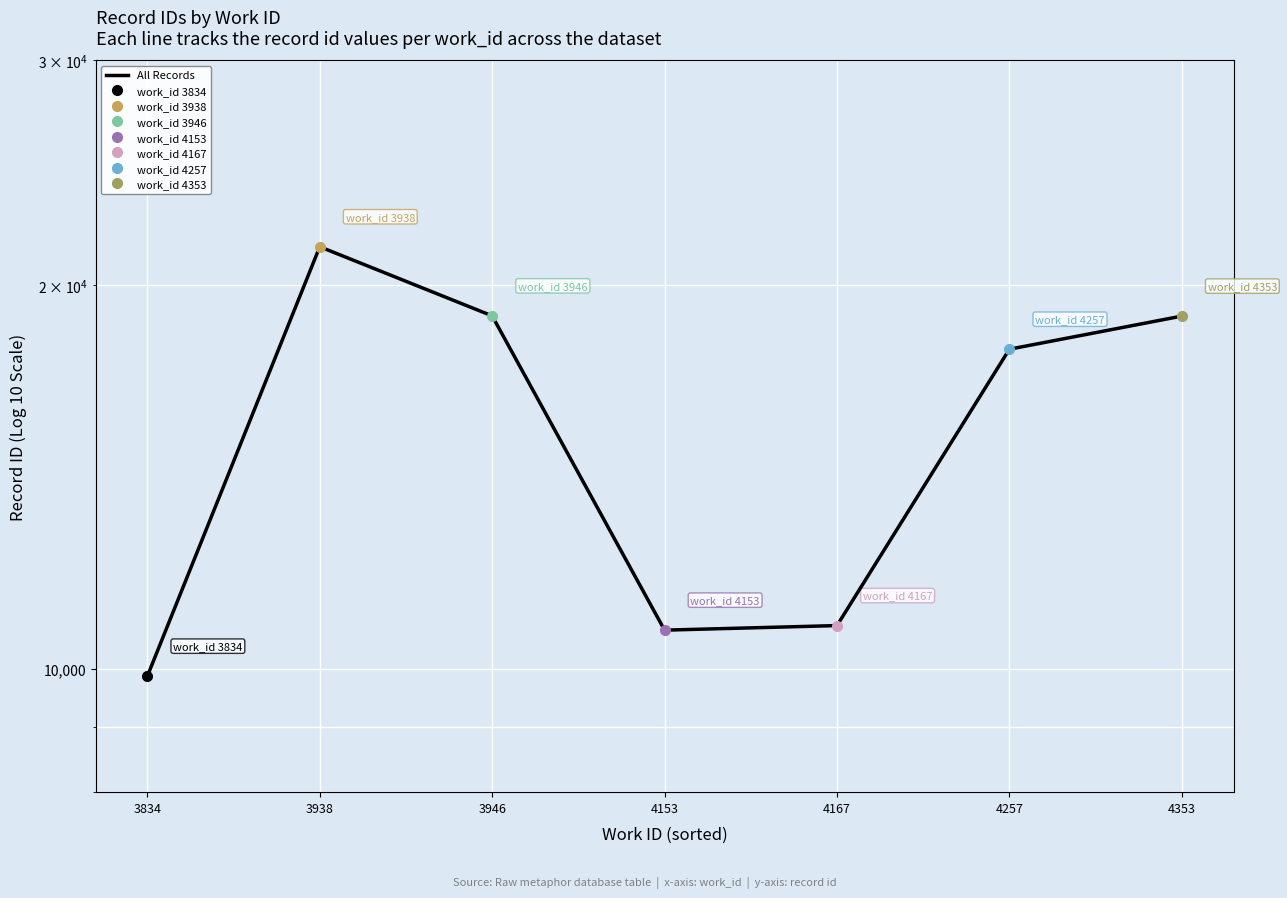

How many lines are shown in the chart?

1